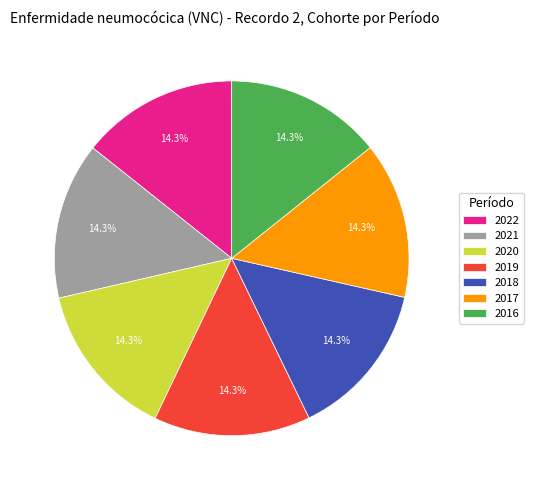

What portion of the pie excludes 2017?

85.7%